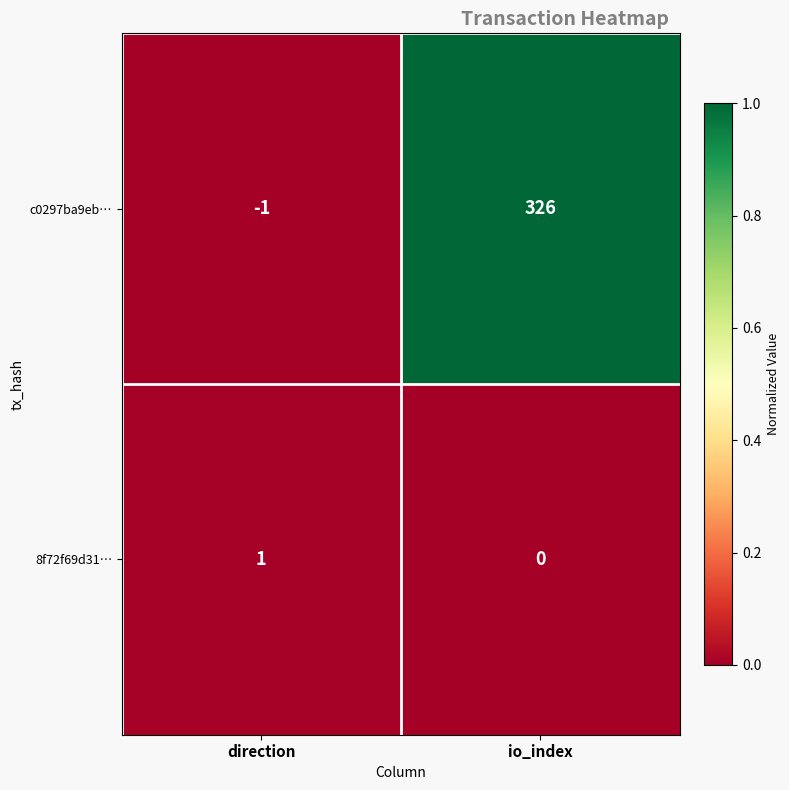

At which category does the chart reach its peak across all series?

io_index